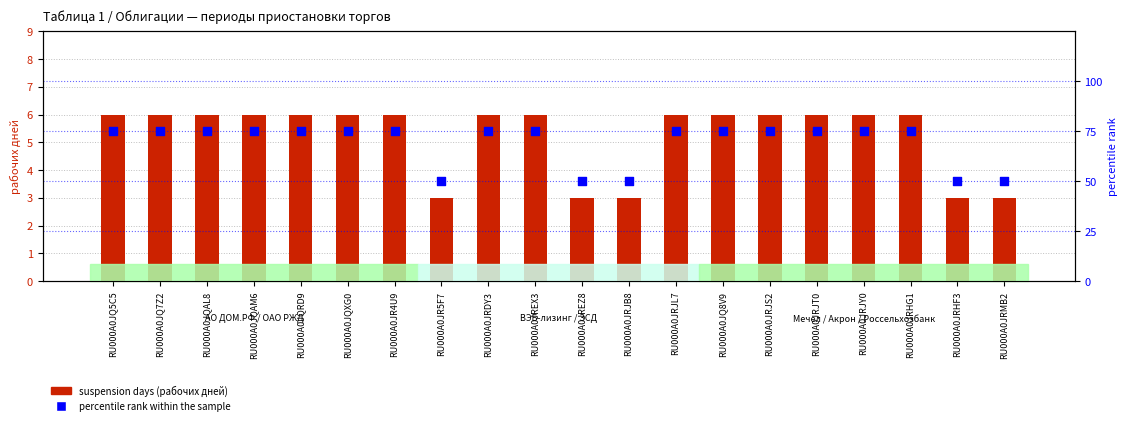

Which series reaches the minimum Y coordinate?

suspension days (рабочих дней)